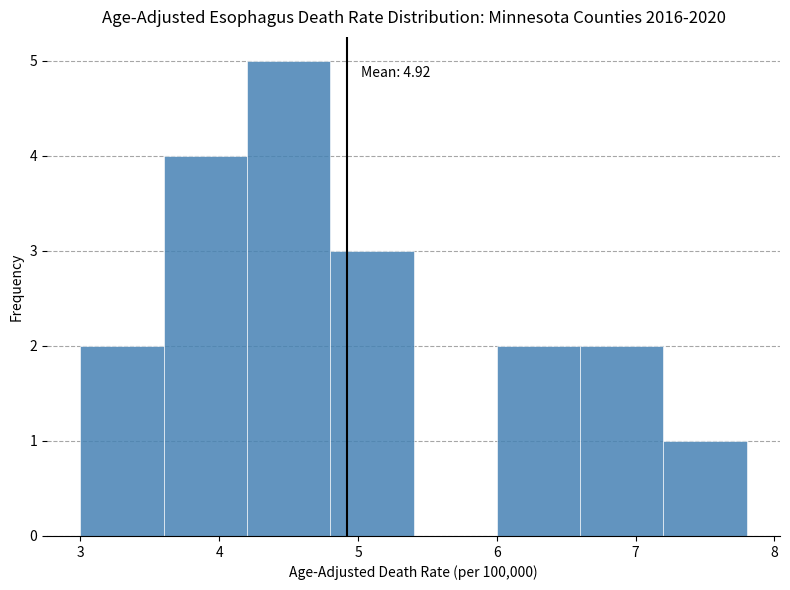

Over which range of the x-axis is the bar tallest?

4.2 to 4.8